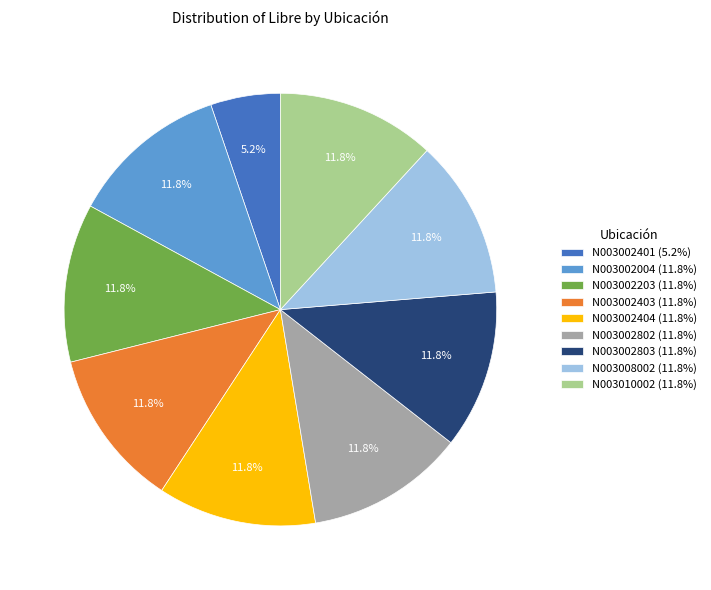

True or false: N003002802 accounts for 24% of the total.

False